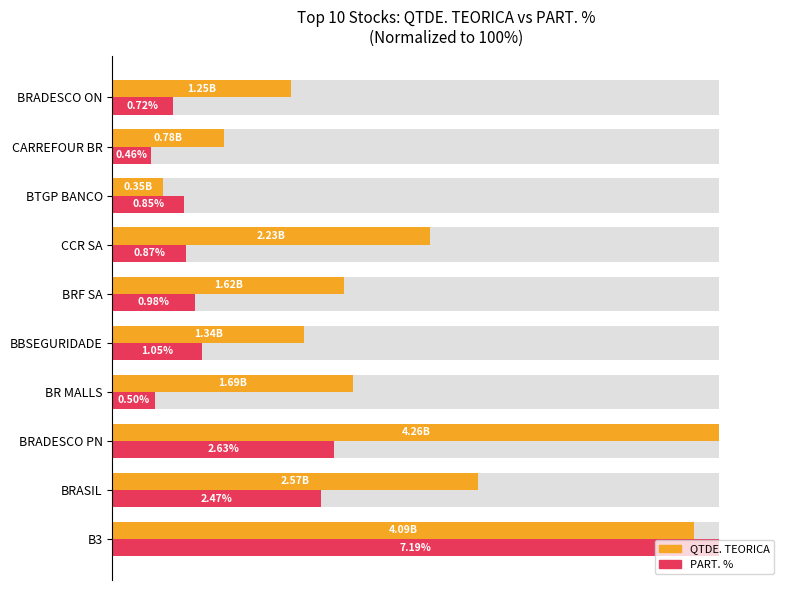

Is the value of QTDE. TEORICA at BTGP BANCO greater than the value of PART. % at BRASIL?

No